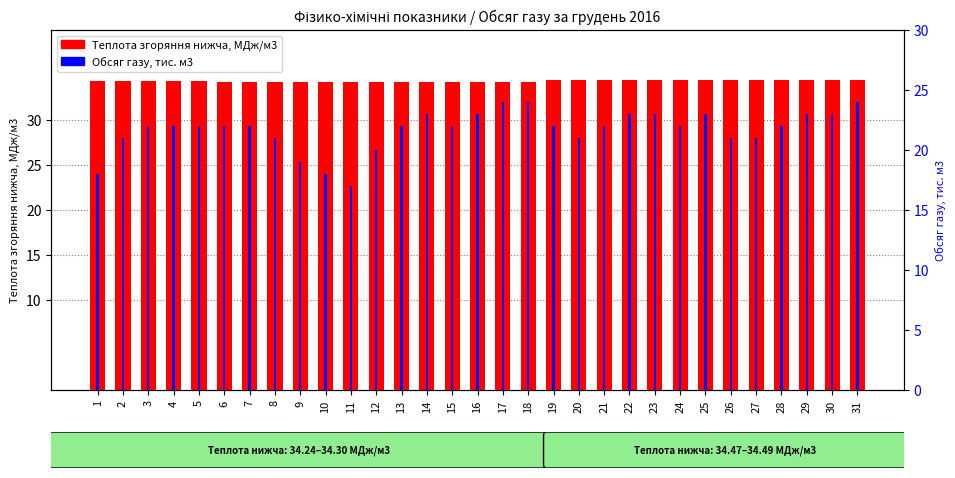

List the series in order of their overall mean, highest first.

Теплота згоряння нижча, МДж/м3, Обсяг газу, тис. м3